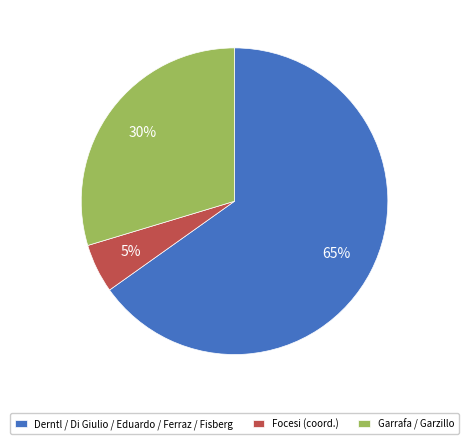

To the nearest percent, what percentage of the pie is Garrafa / Garzillo?

30%